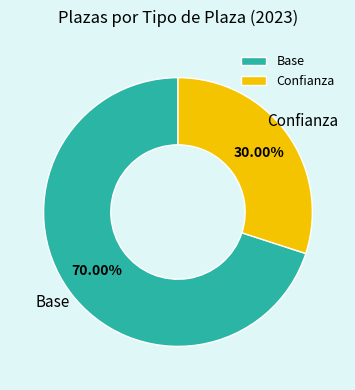

Between Confianza and Base, which is larger?

Base